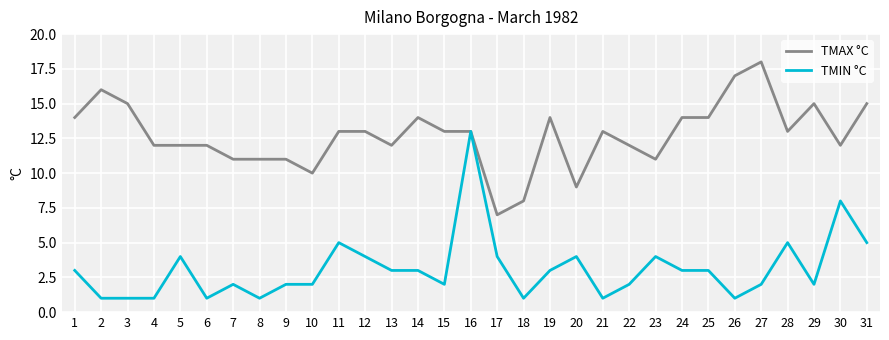

List the series in order of their peak value, highest first.

TMAX °C, TMIN °C